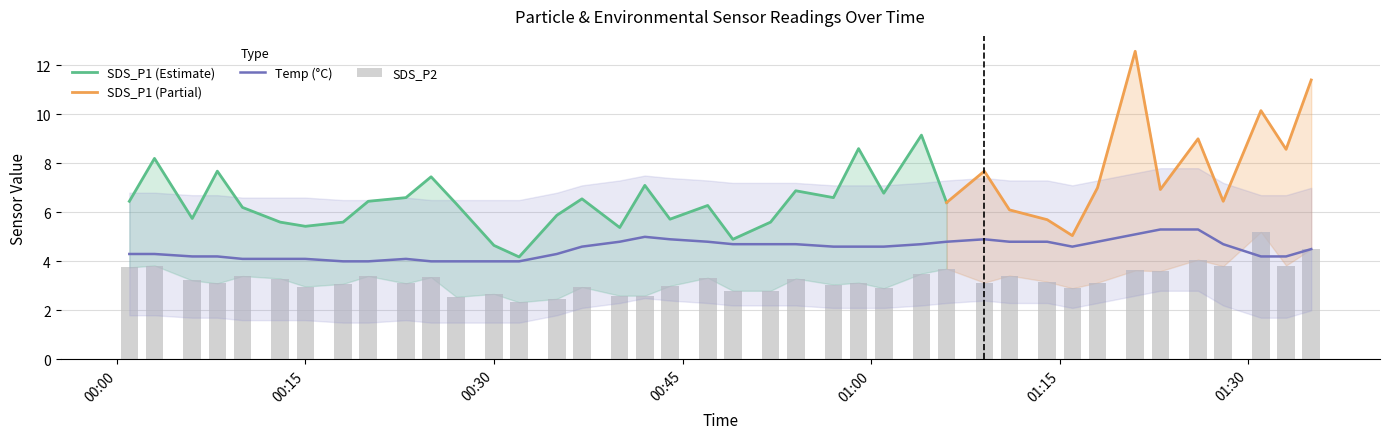

The value of Temp at 2023/12/22 01:28 is 4.7. True or false?

True